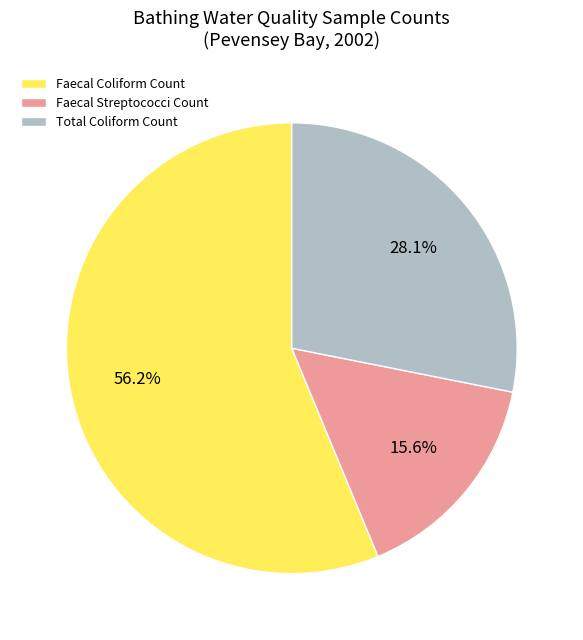

Which category has the smallest portion of the pie?

Faecal Streptococci Count